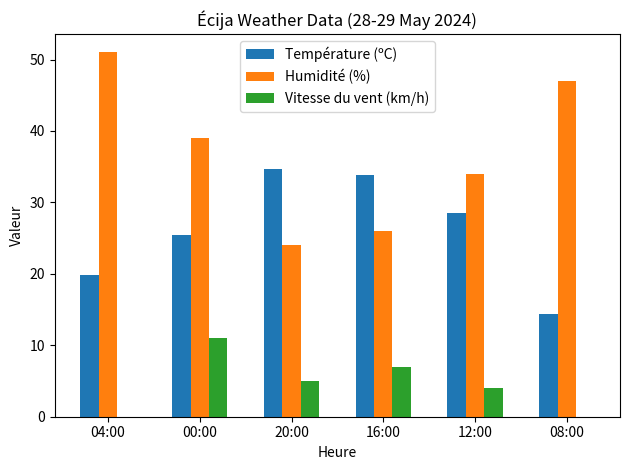

What is the maximum value shown in the chart?

51.0